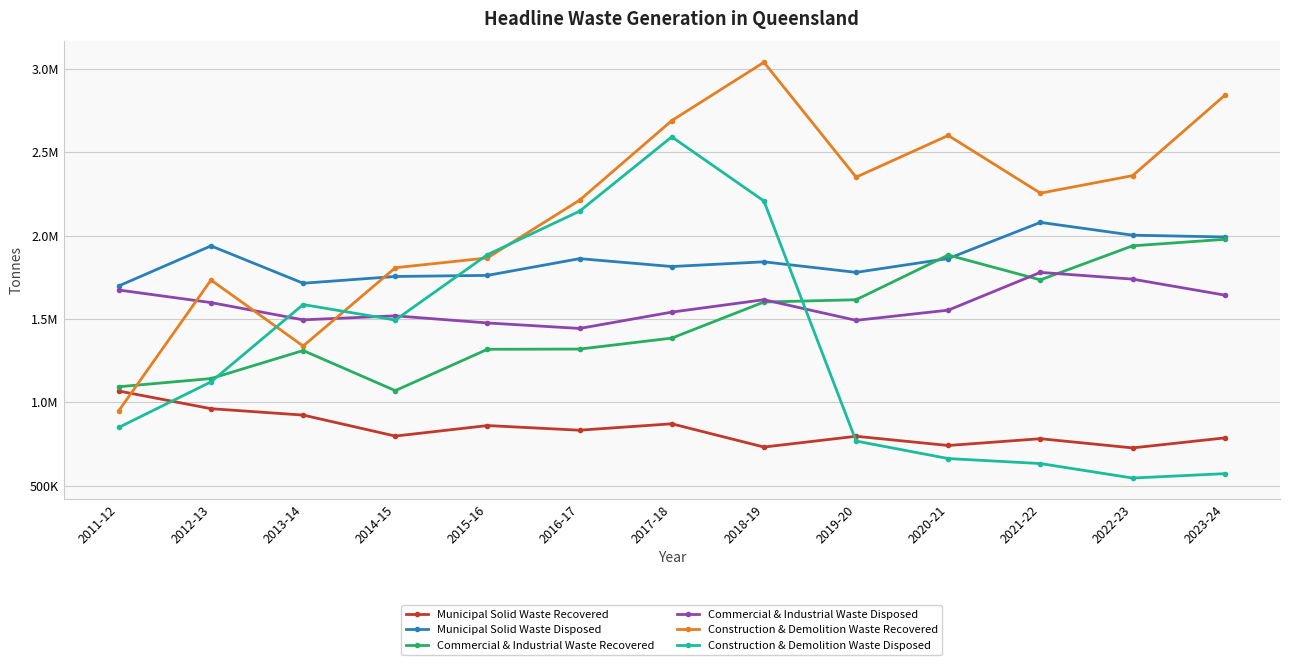

What is the label of the 3rd point from the left?

2013-14